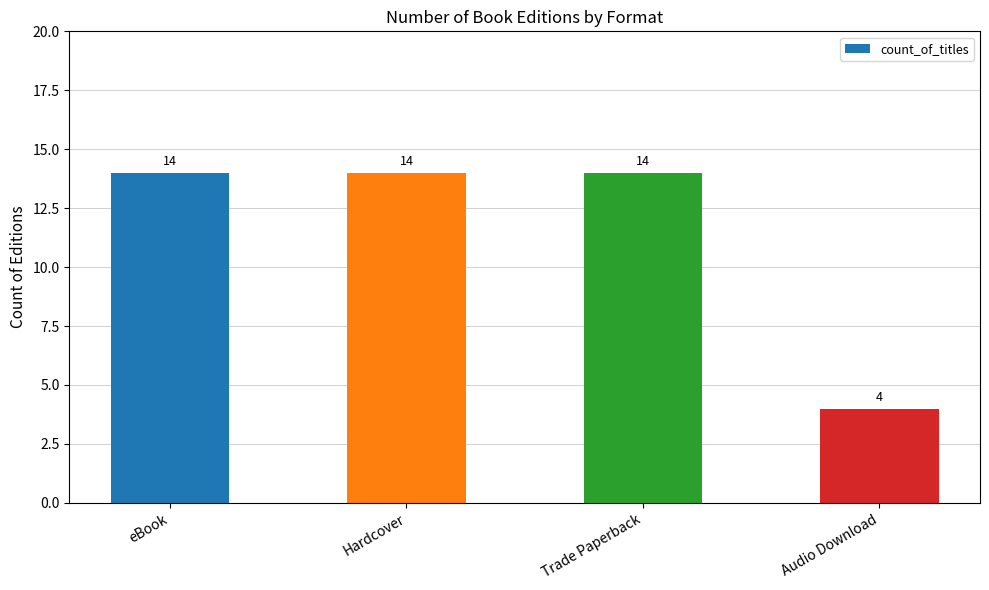

Count the values in the range 14 to 15.

3